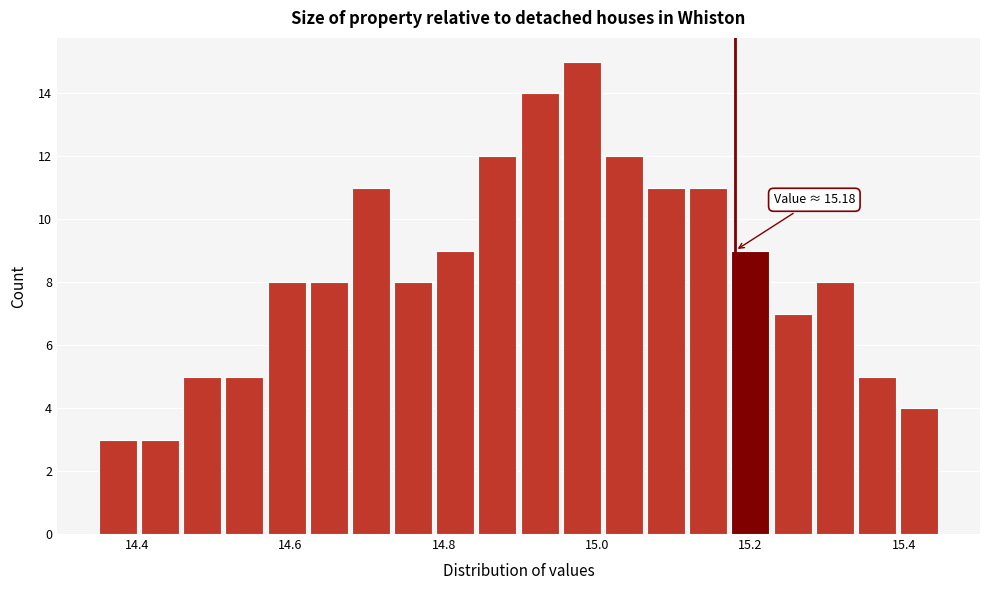

Read against the x-axis, roughly where is the centre of the tallest bar?

14.98